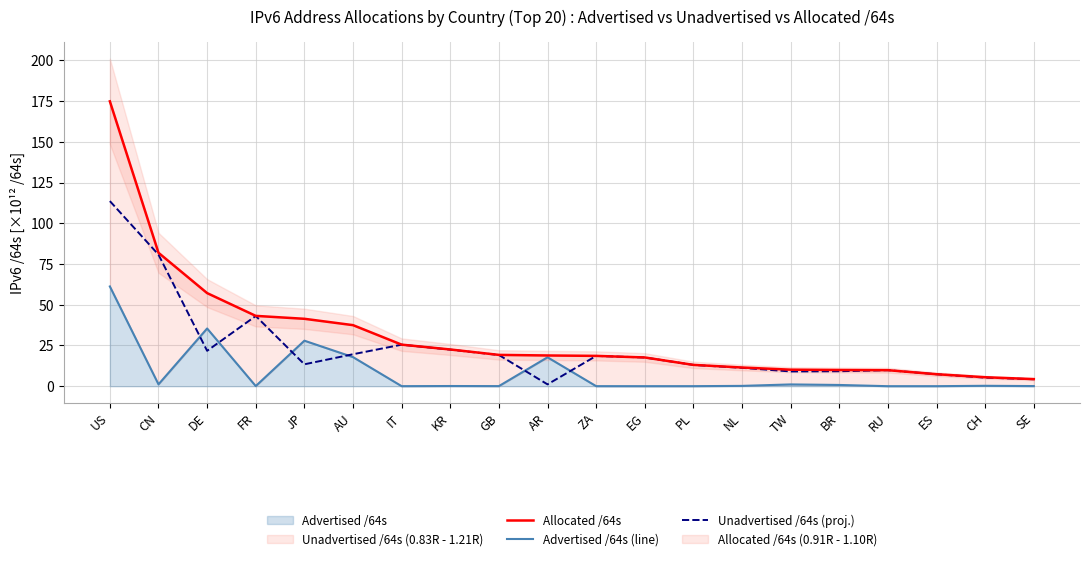

What is the value of the Unadvertised /64s (proj.) point at the 8th from the left?

22.4